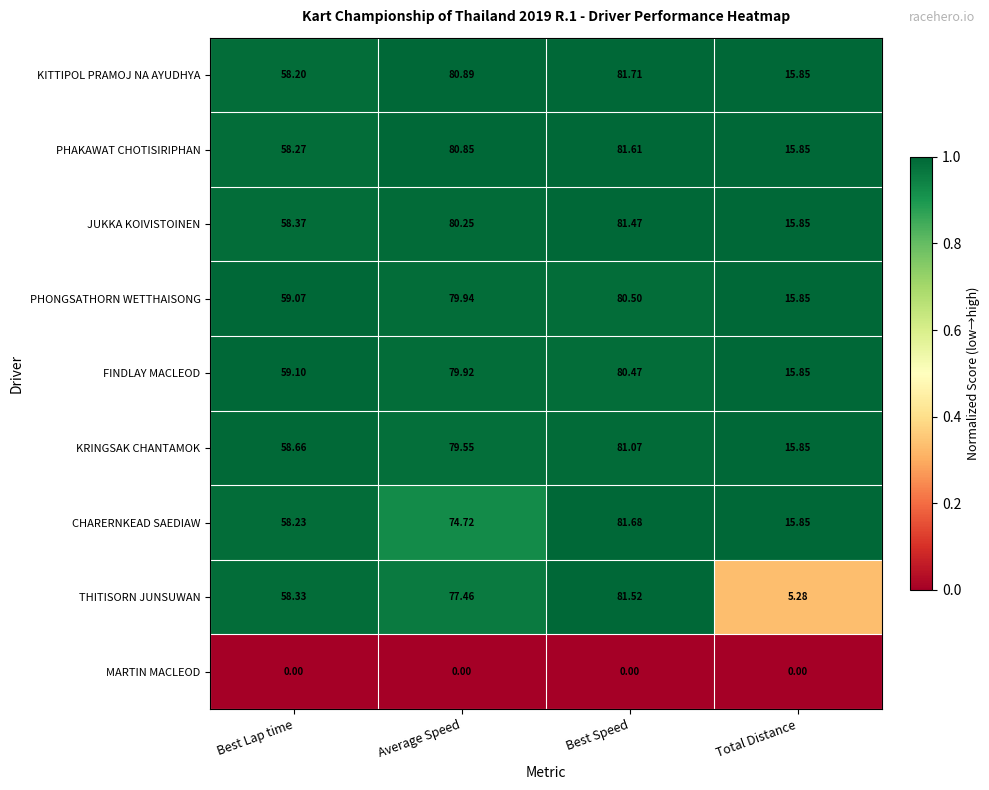

Which category has the lowest value in the KRINGSAK CHANTAMOK series?

Total Distance